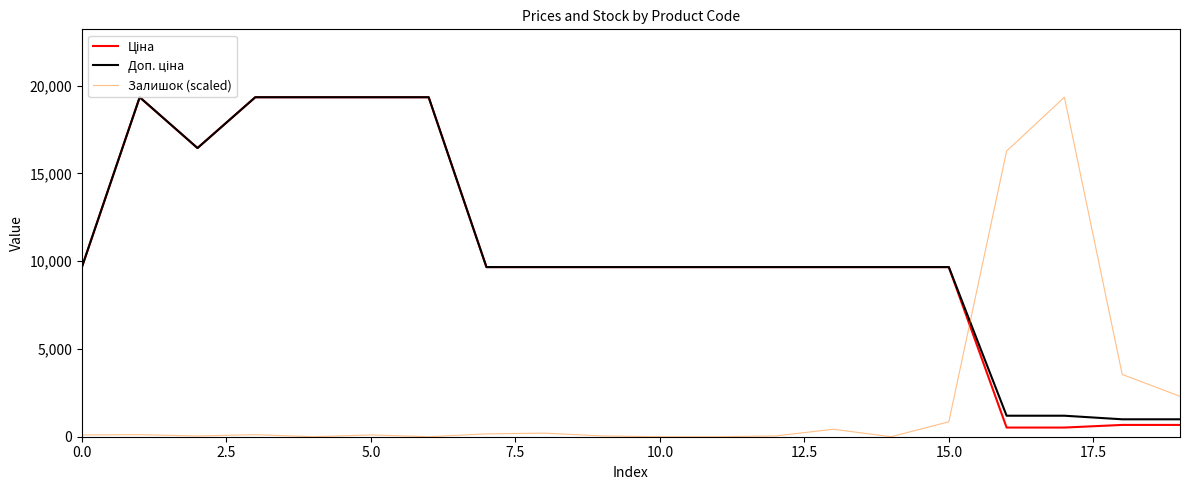

True or false: Ціна and Доп. ціна cross at least once.

False